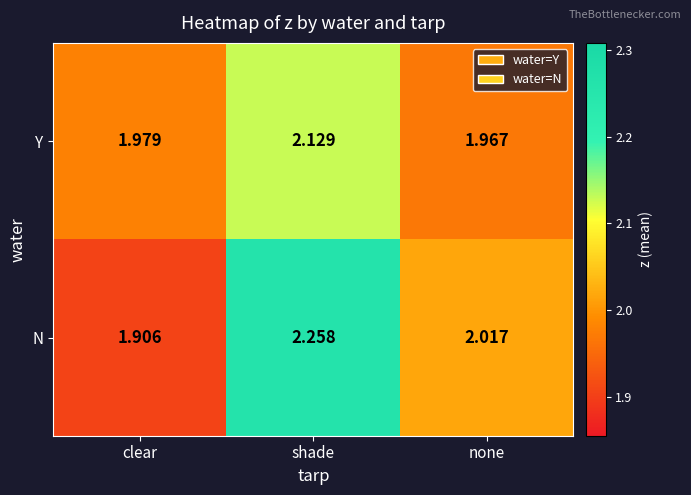

Where is Y nearest to the value 2?

clear